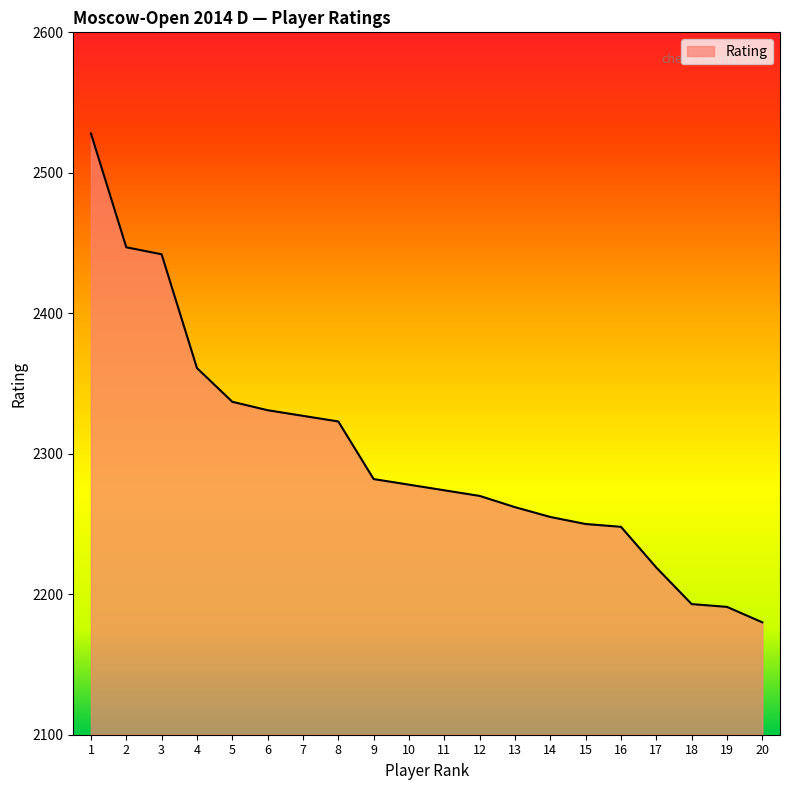

Reading left to right, what are all the values shown in this chart?

2528	2447	2442	2361	2337	2331	2327	2323	2282	2278	2274	2270	2262	2255	2250	2248	2219	2193	2191	2180